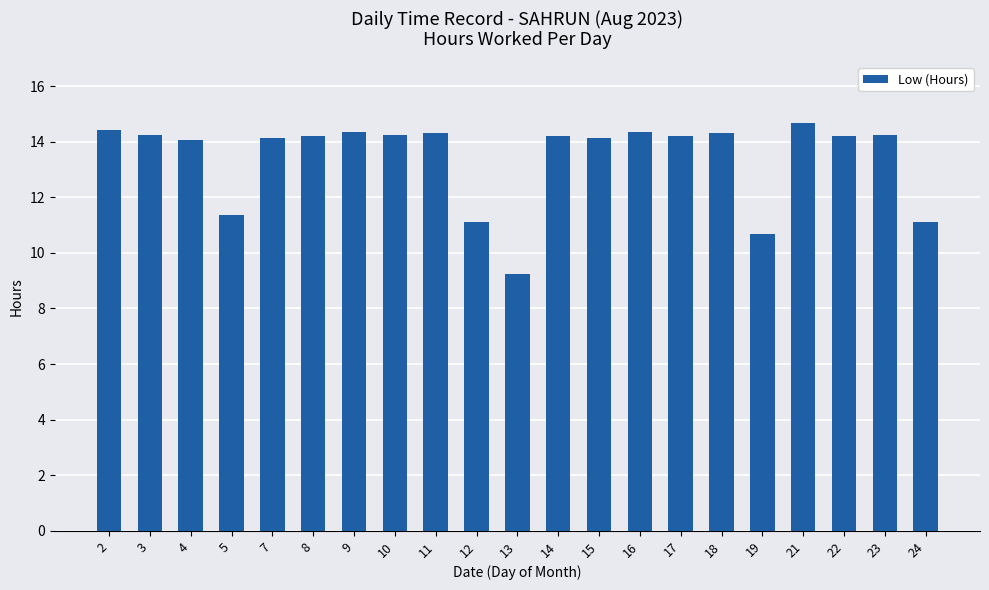

At which label does the data first exceed 14?

2